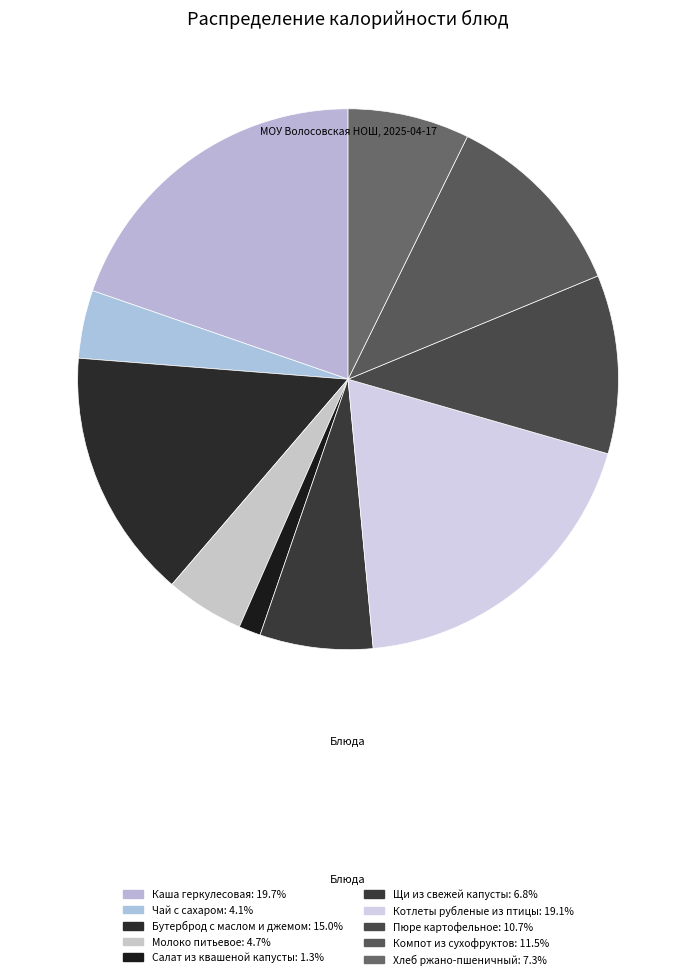

True or false: Бутерброд с маслом и джемом accounts for 15% of the total.

True